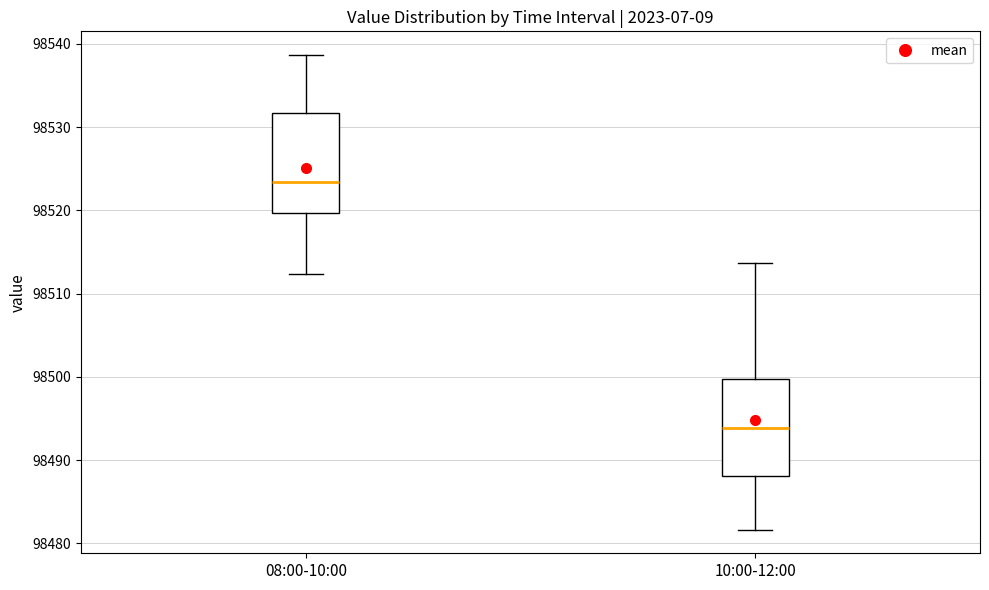

Reading left to right, transcribe this box plot: for each box, give where its median line is, the range the box spans, and where its two whiskers end, as read against the y-axis. The values are not printed on the chart, so give them approximately, as read against the axis.

08:00-10:00: median 98523, box 98520 to 98532, whiskers 98512 to 98539
10:00-12:00: median 98494, box 98488 to 98500, whiskers 98482 to 98514